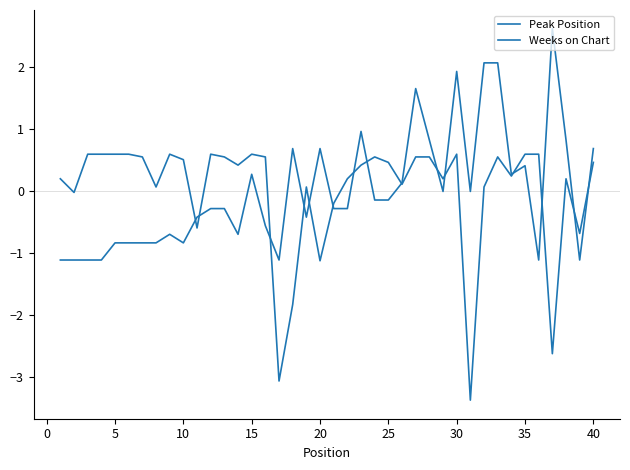

True or false: Peak Position and Weeks on Chart cross at least once.

True